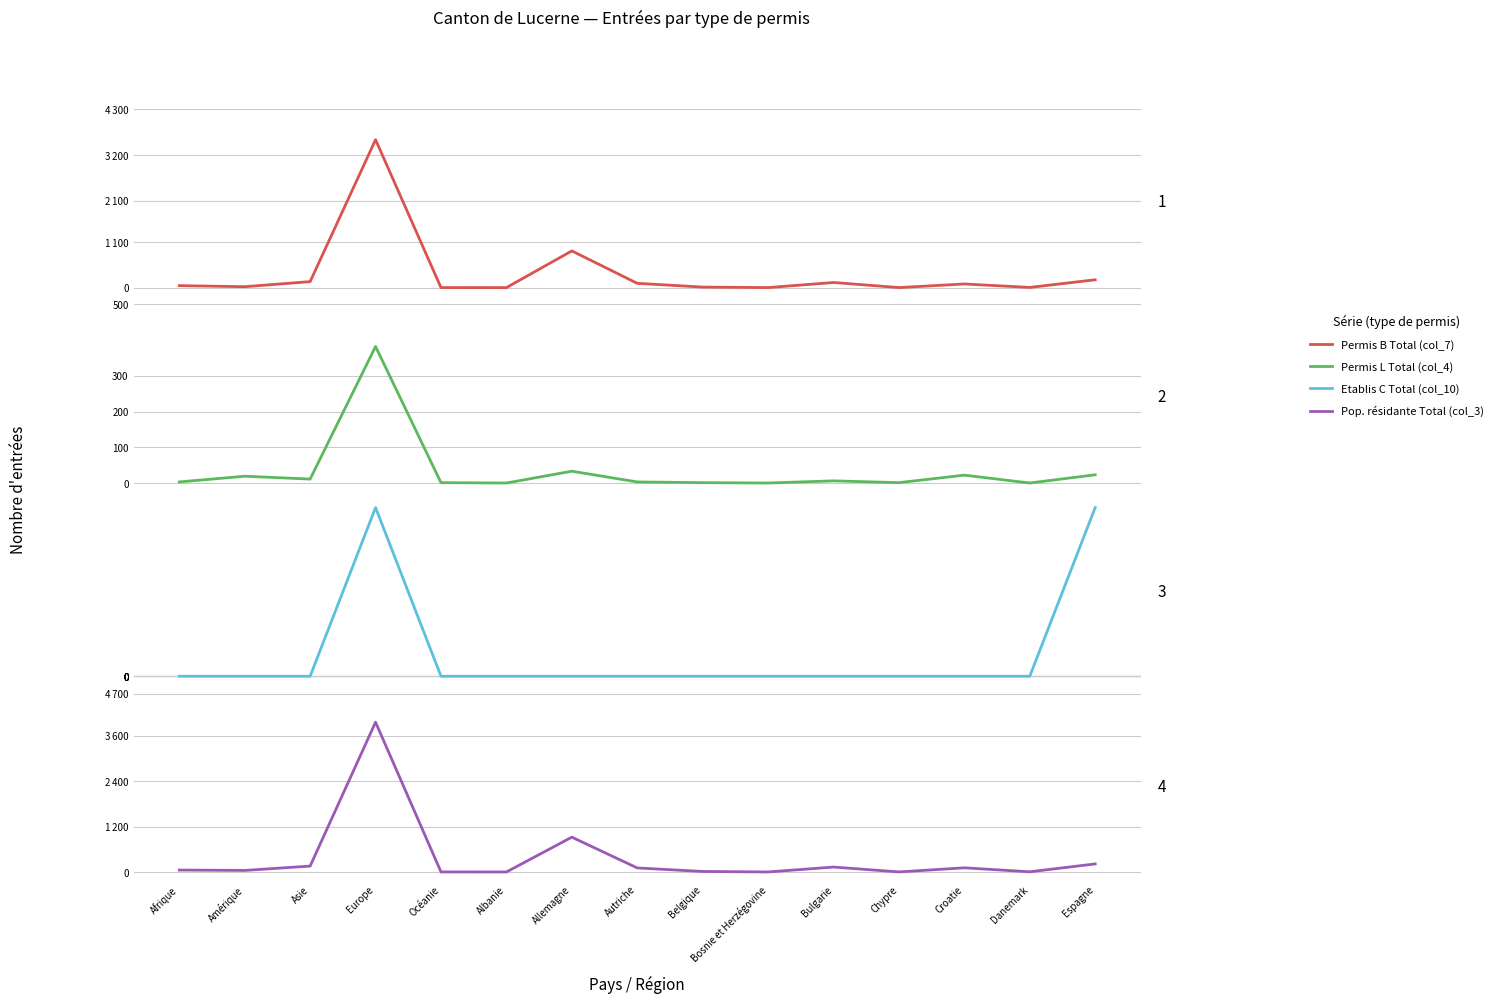

Reading right to left, what are all the values shown in this chart?

Permis B Total (col_7): 190	6	89	2	125	2	14	105	887	1	2	3571	146	23	49
Permis L Total (col_4): 23	0	22	1	6	0	1	3	33	0	1	382	11	19	3
Etablis C Total (col_10): 1	0	0	0	0	0	0	0	0	0	0	1	0	0	0
Pop. résidante Total (col_3): 214	6	111	3	131	2	15	108	920	1	3	3954	157	42	52